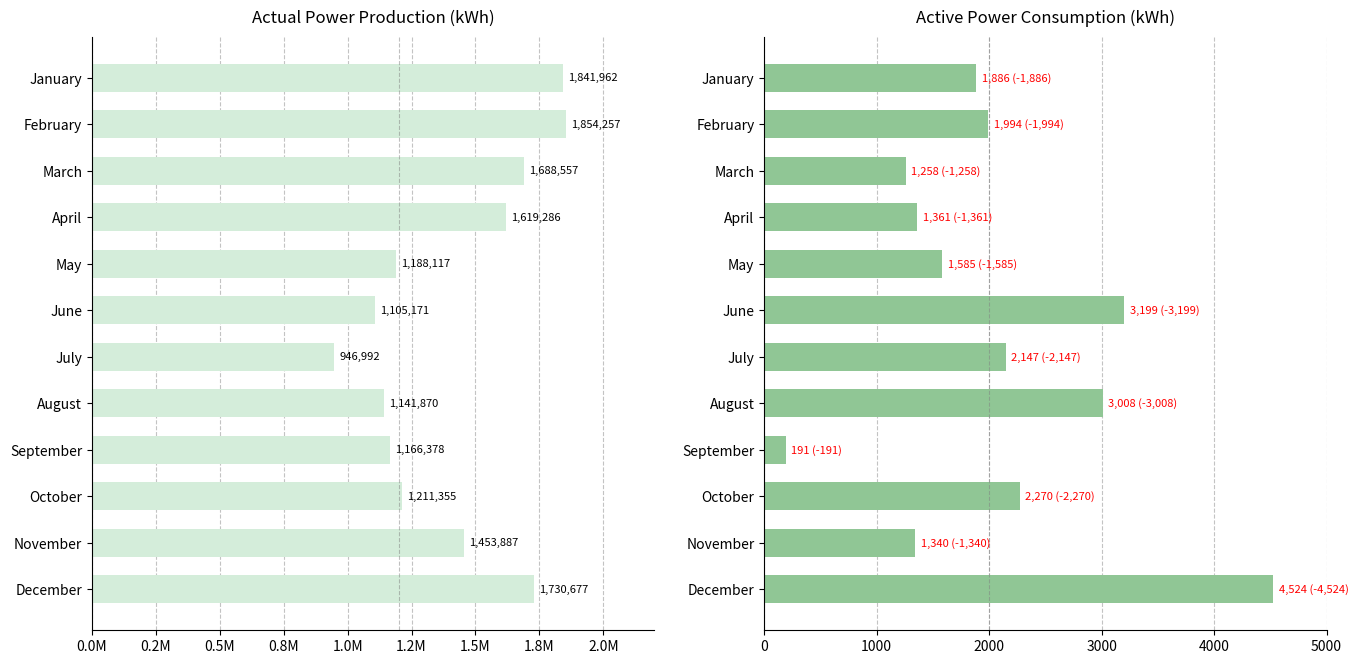

Reading left to right, transcribe all the data shown in this chart.

Actual power production (kWh): 1841962	1854257	1688557	1619286	1188117	1105171	946992	1141870	1166378	1211355	1453887	1730677
Active power consumption (kWh): 1886	1994	1258	1361	1585	3199	2147	3008	191	2270	1340	4524